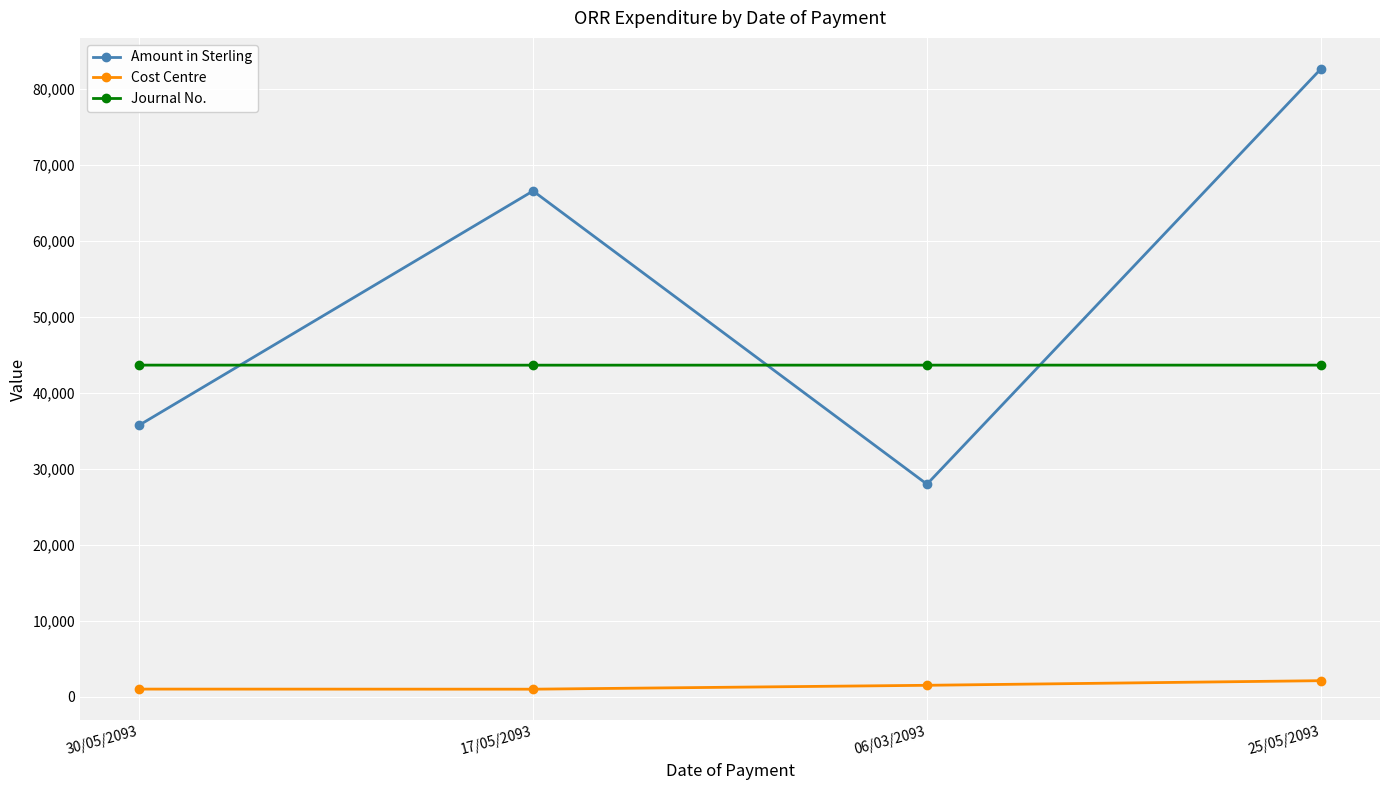

Which series has the largest total across all categories?

Amount in Sterling